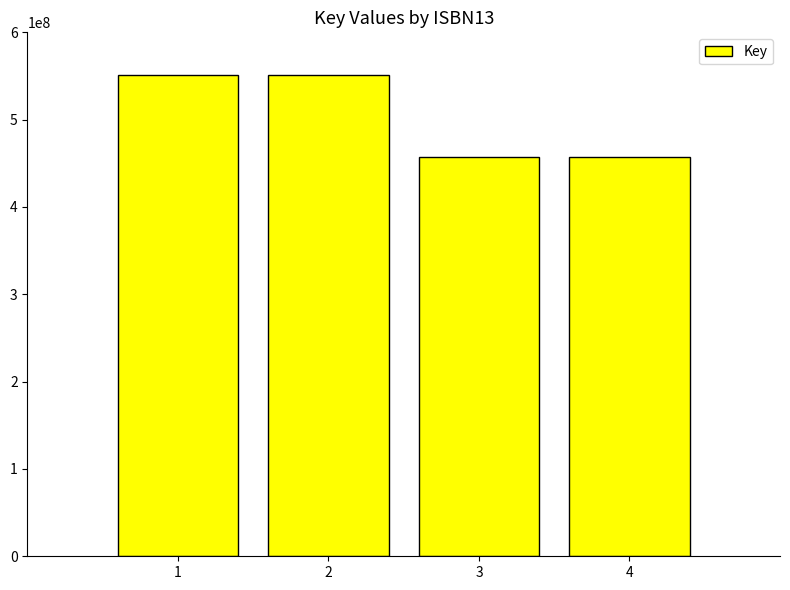

What is the difference between the second highest and minimum values?

93328125